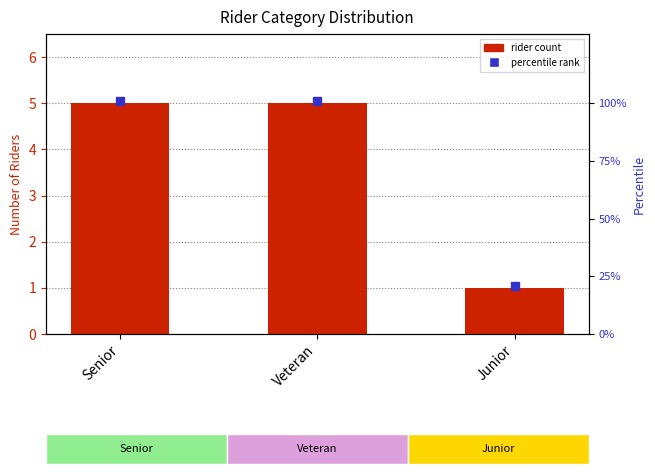

The chart shows a value of 5 at Veteran. True or false?

True